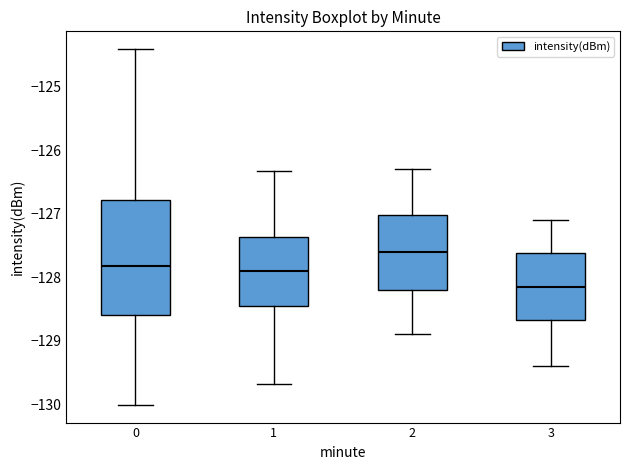

Which box's median line is the highest?

2